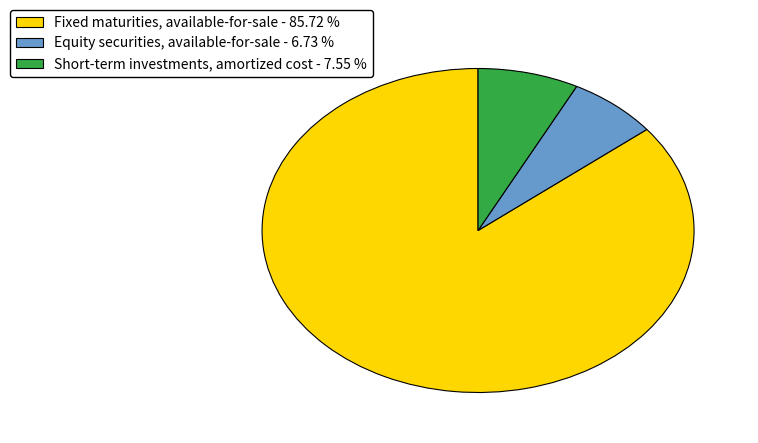

Is the sum of Short-term investments, amortized cost - 7.55 % and Fixed maturities, available-for-sale - 85.72 % greater than half?

Yes